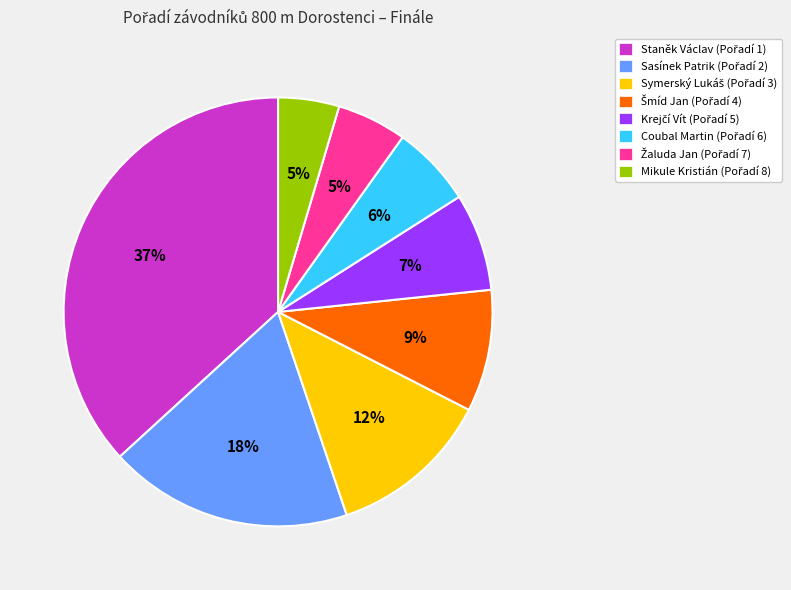

How many slices are in this pie chart?

8